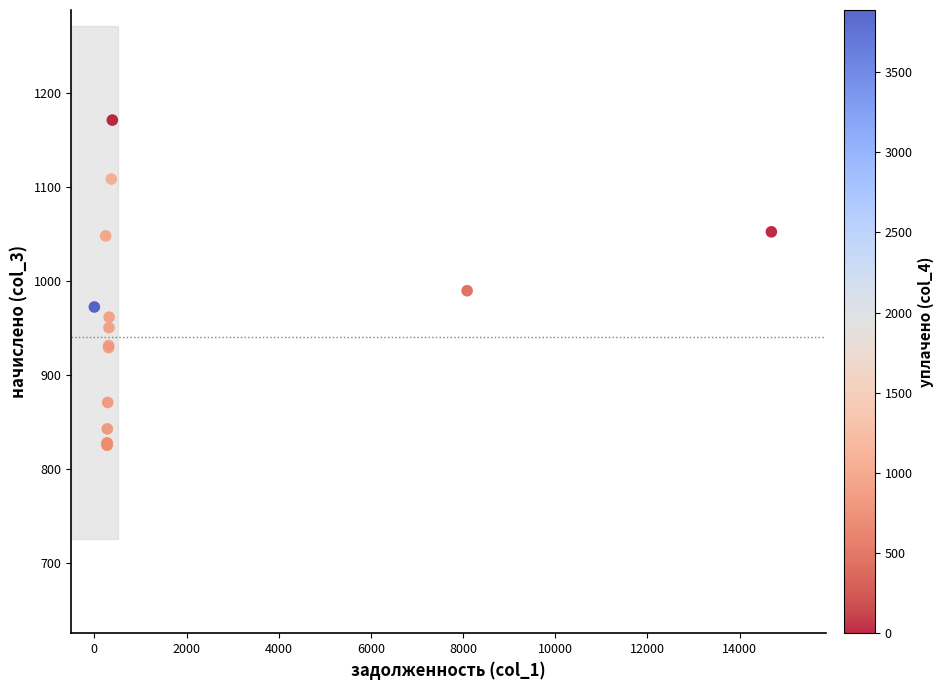

What Y value in the scatter plot is closest to 997?

989.3